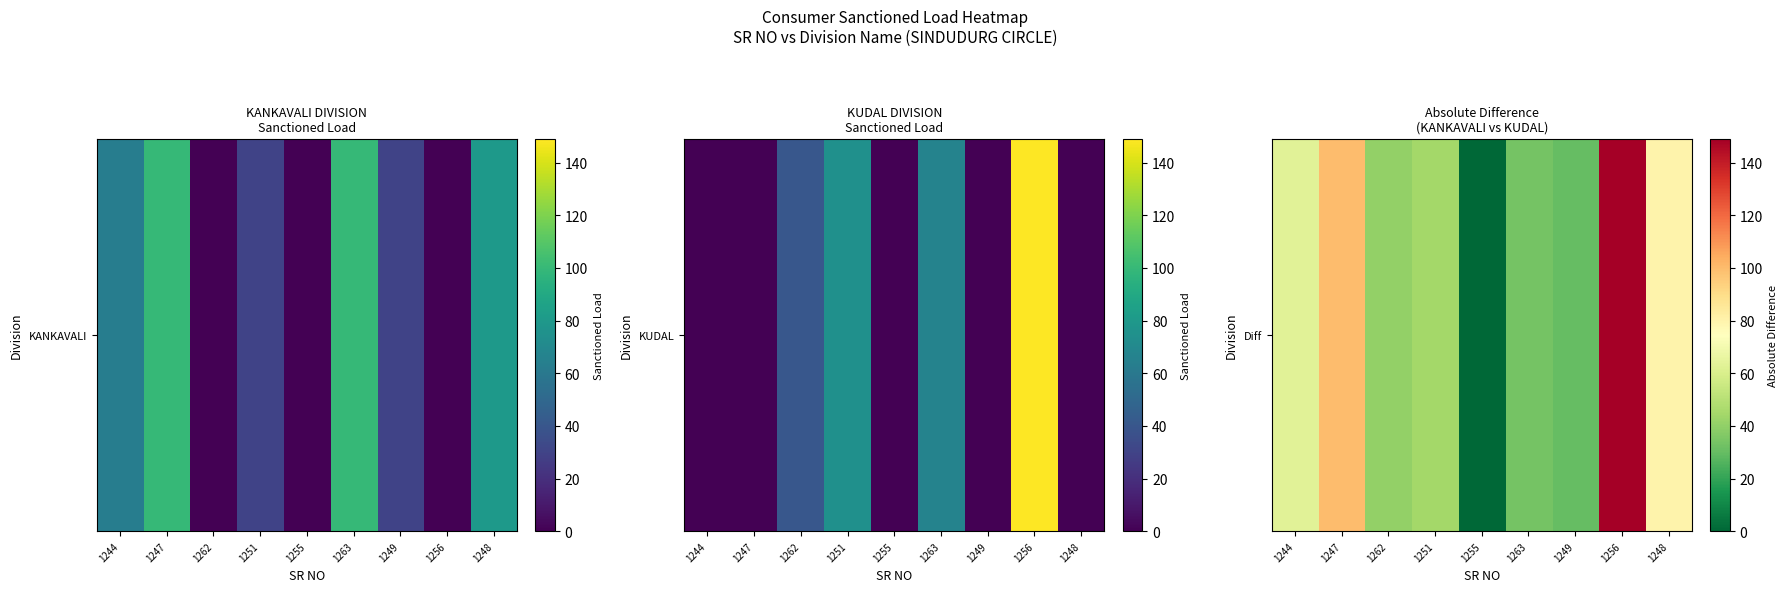

Between 1249 and 1255, which is larger?

1249